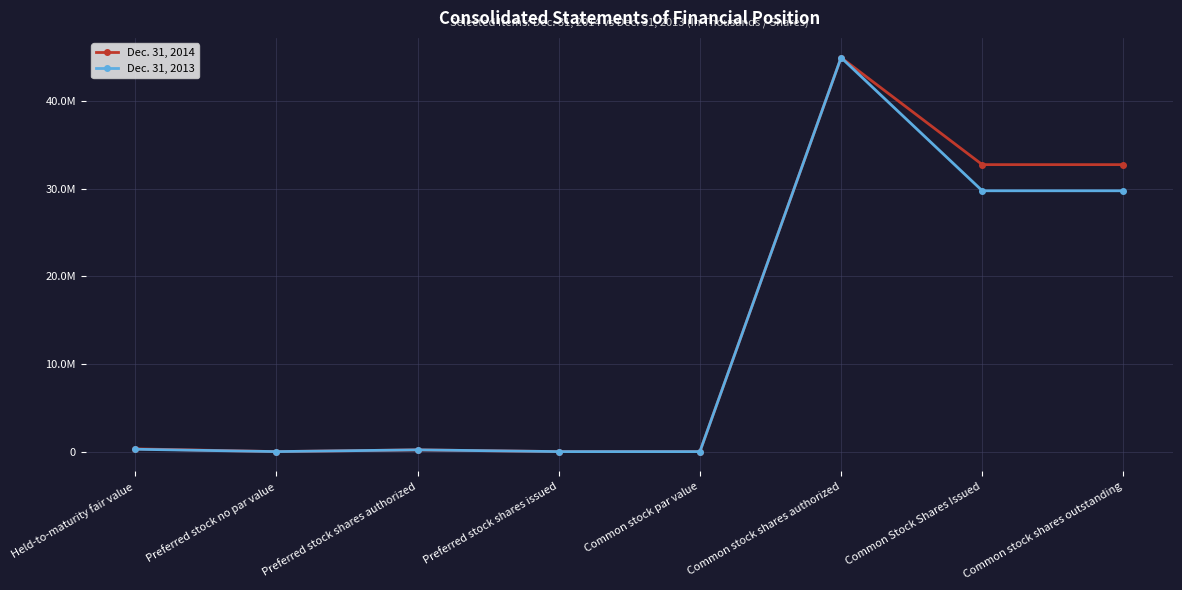

What are all the series names shown in the legend?

Dec. 31, 2014, Dec. 31, 2013